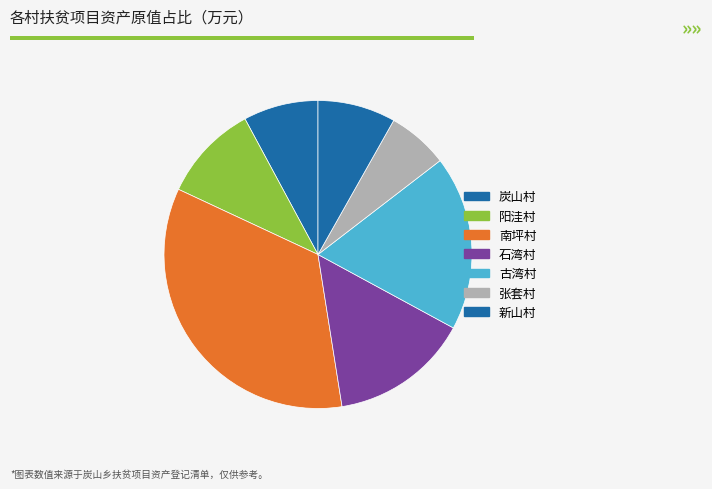

How many slices are in this pie chart?

7